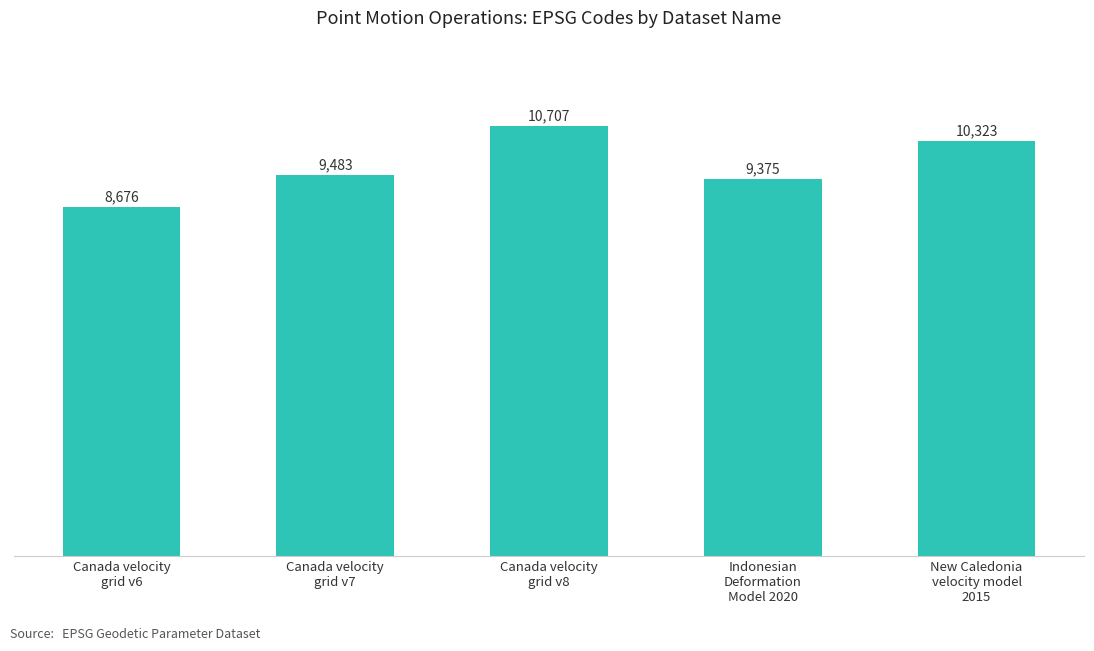

What is the value of the 5th bar from the left?

10323